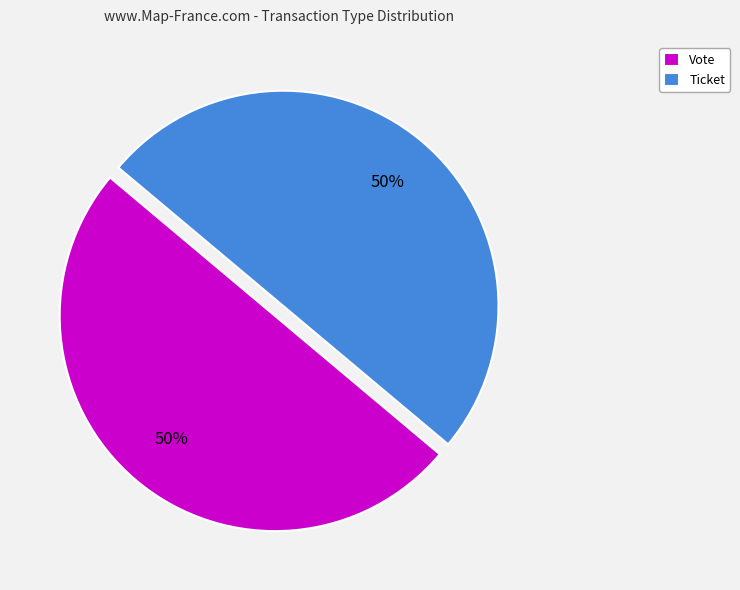

Count the number of slices in the pie.

2